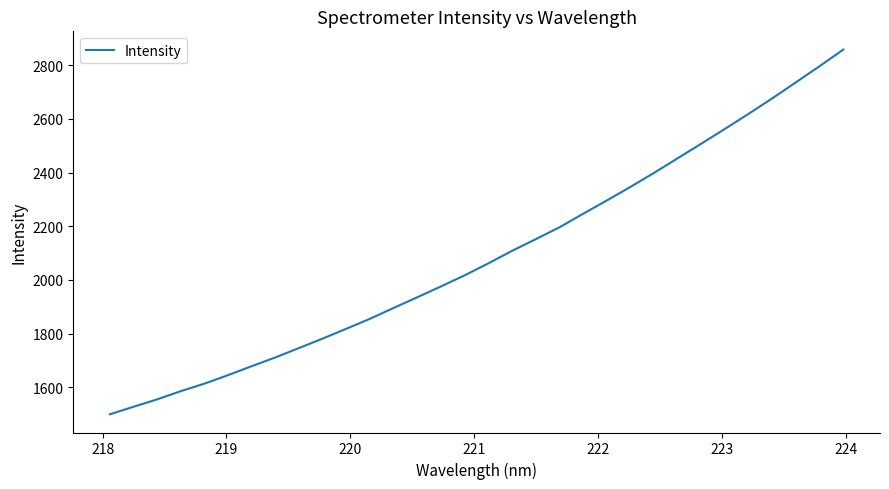

What is the maximum value shown in the chart?

2858.9